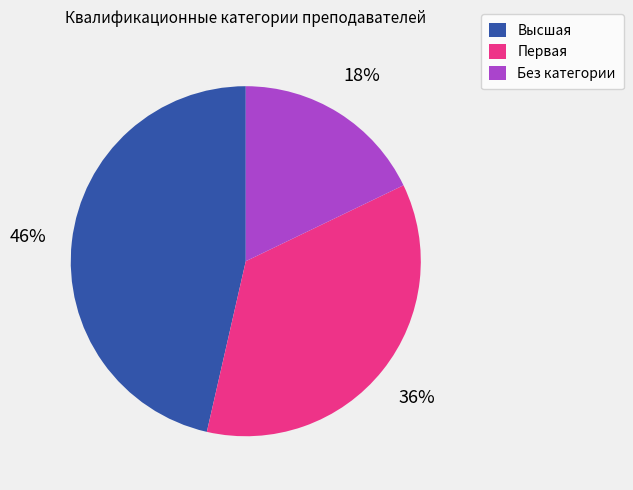

Count the number of slices in the pie.

3